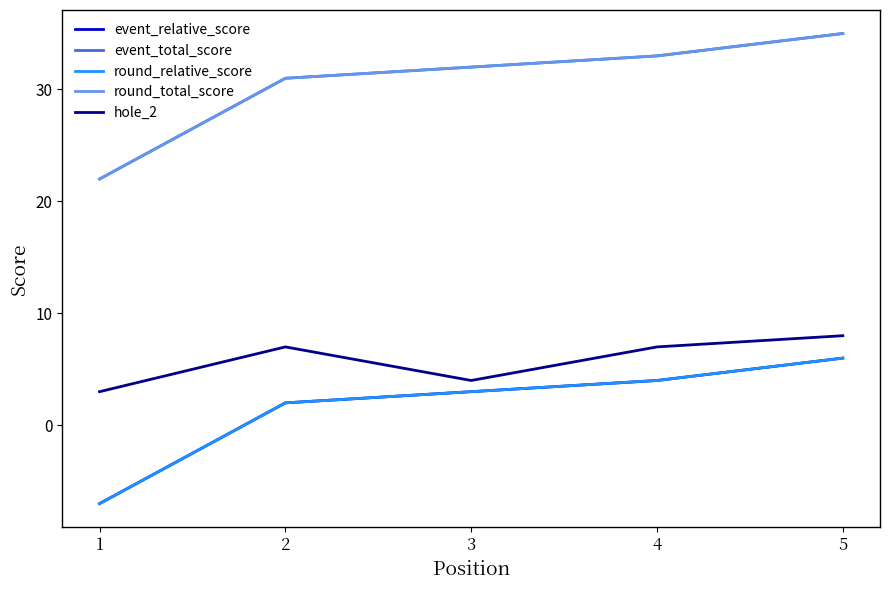

Does the chart display data point markers on the line(s)?

No